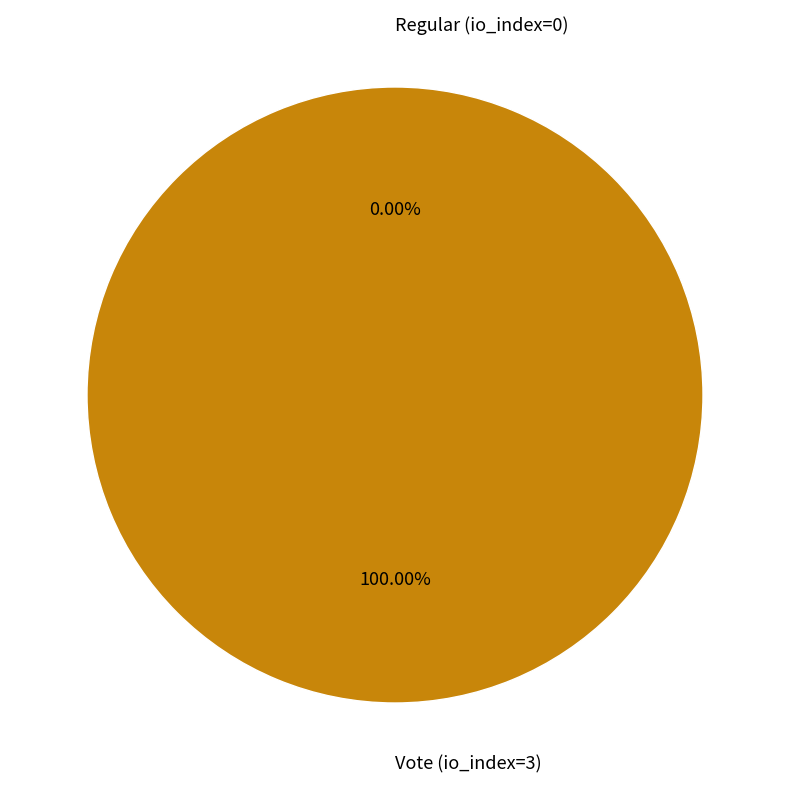

True or false: Vote (io_index=3) accounts for 85% of the total.

False